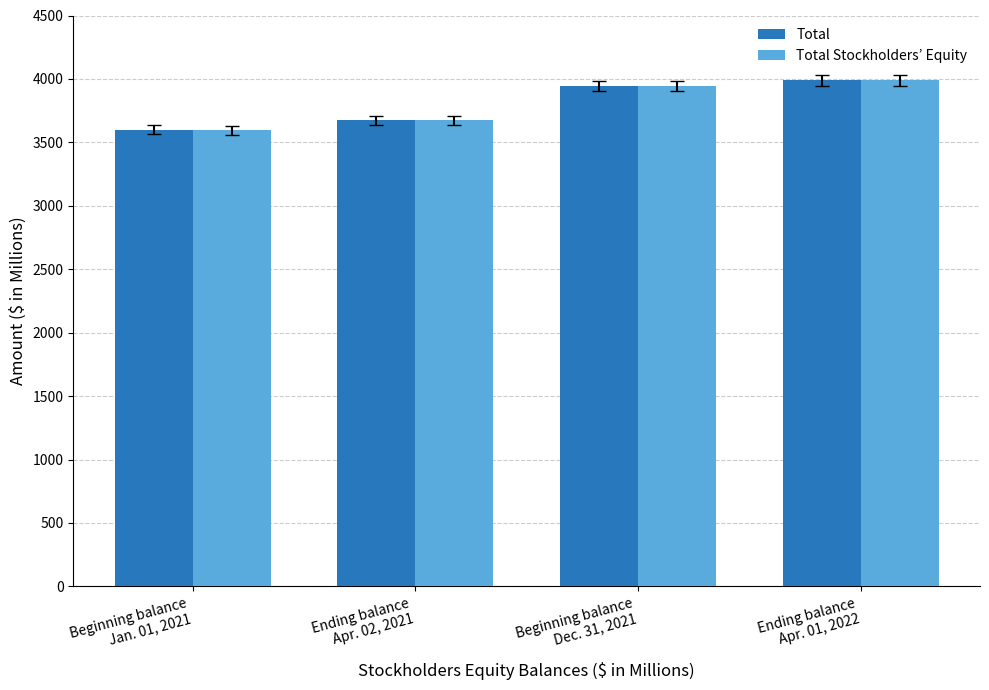

What is the maximum value shown in the chart?

3987.9